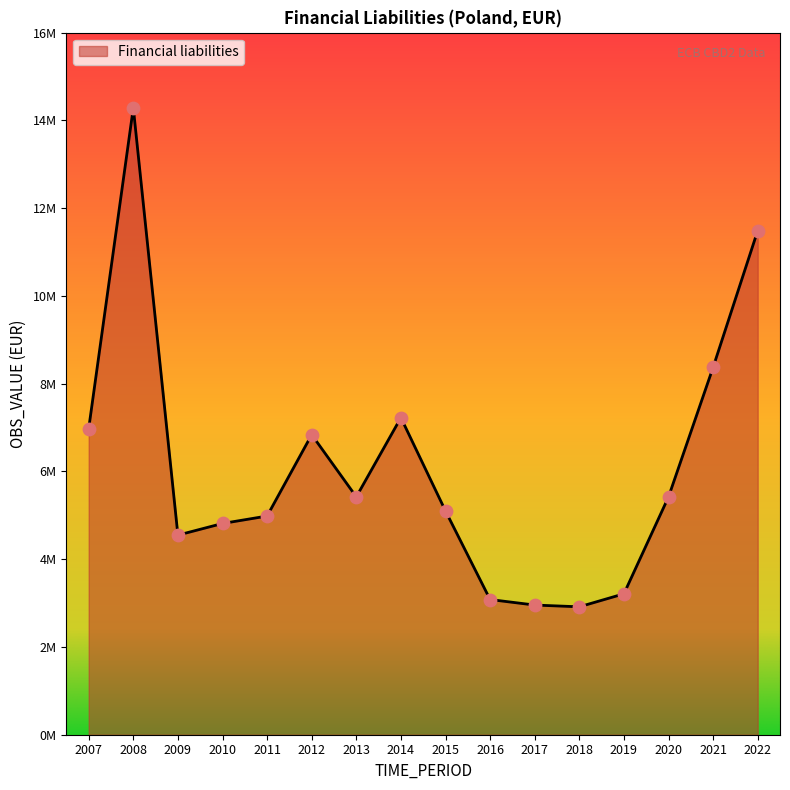

Approximately how many times larger is the value at 2020 compared to 2016?

1.8